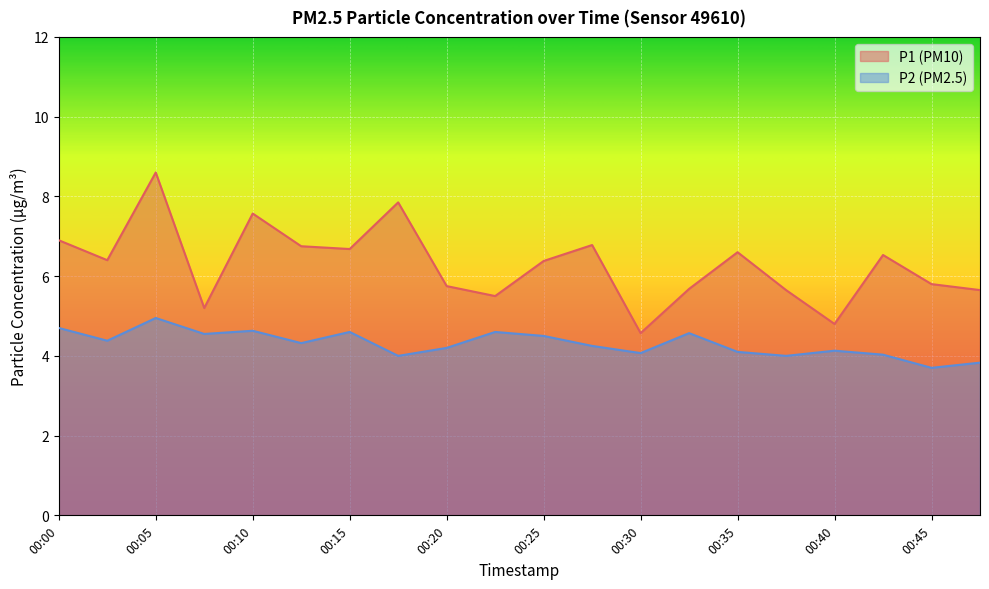

Where does the P2 series first go above 4?

00:00